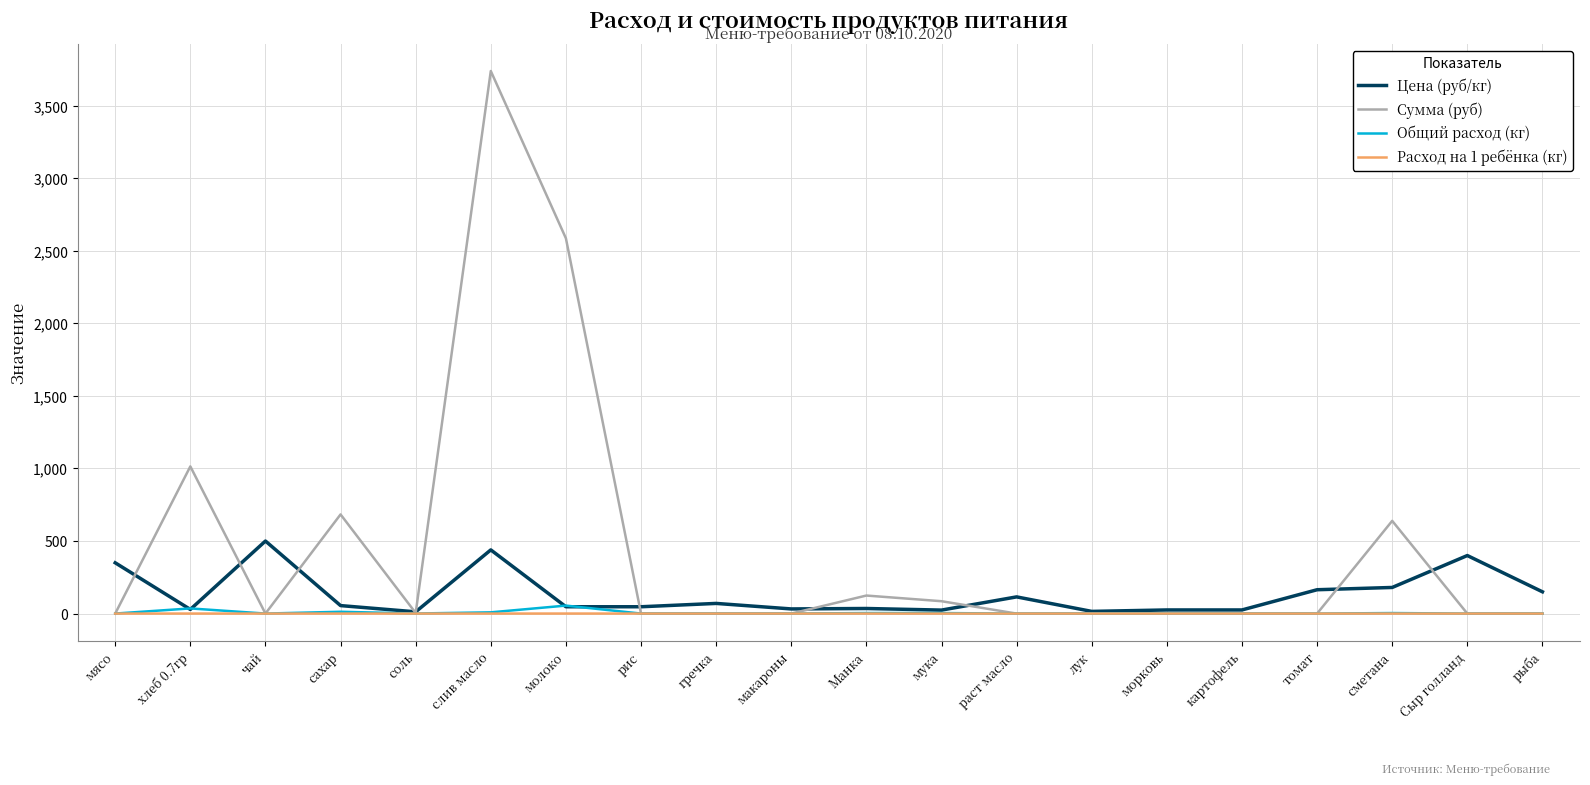

What is the spread (max minus min) of values at мясо?

350.0